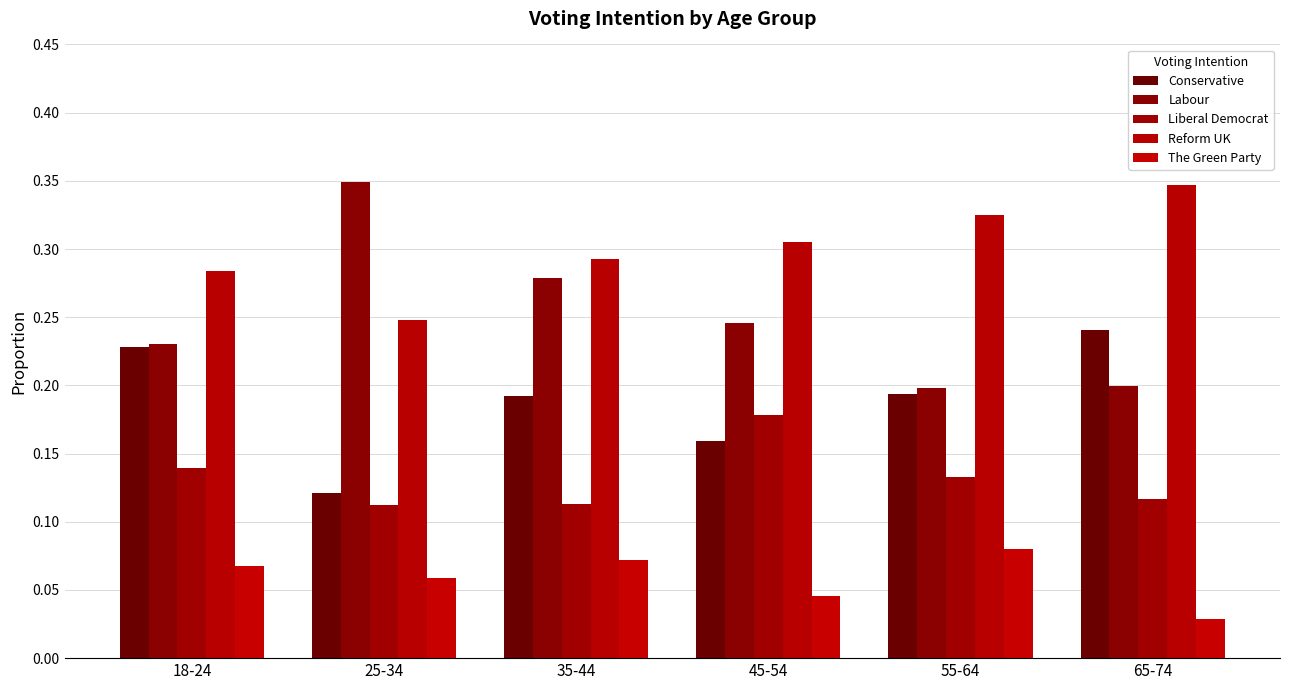

The Liberal Democrat series shows 0.1 at 65-74. True or false?

True